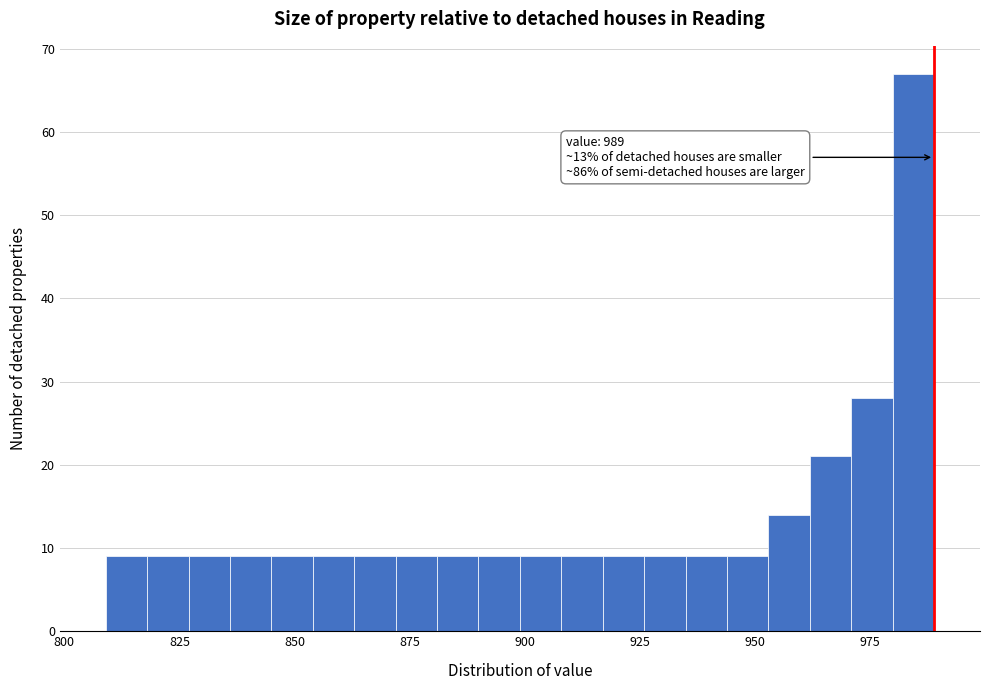

Around what value on the x-axis is the tallest bar? Give the approximate position of its centre, as read against the axis.

985